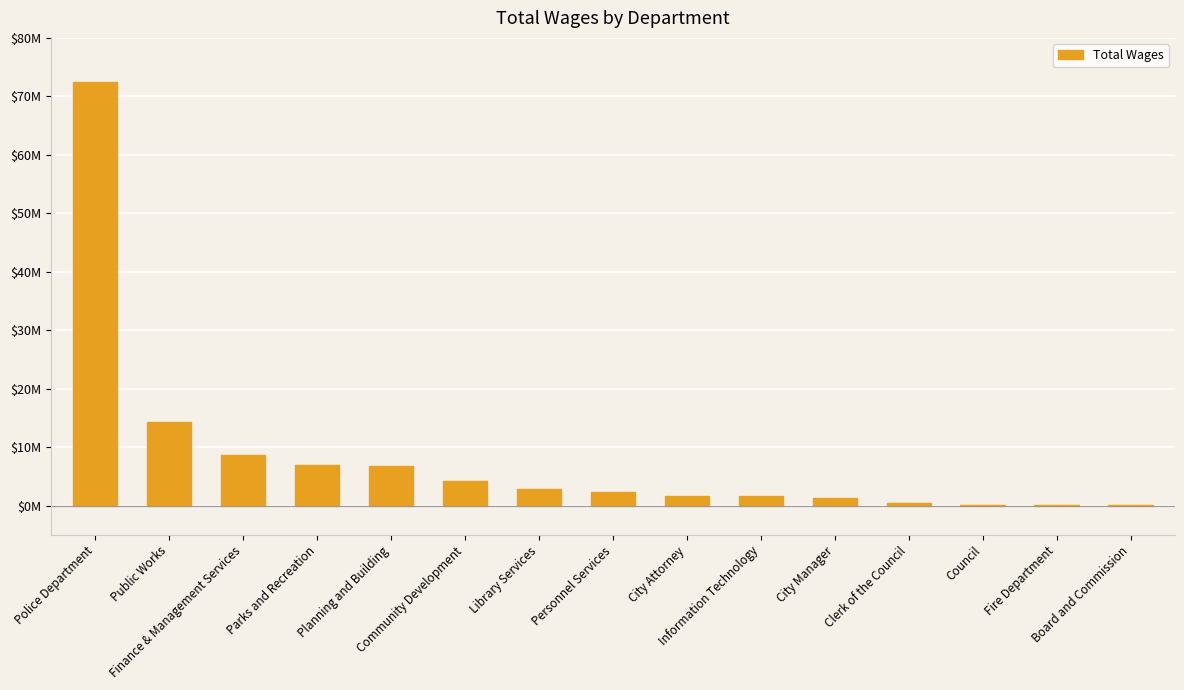

What is the maximum value shown in the chart?

72407731